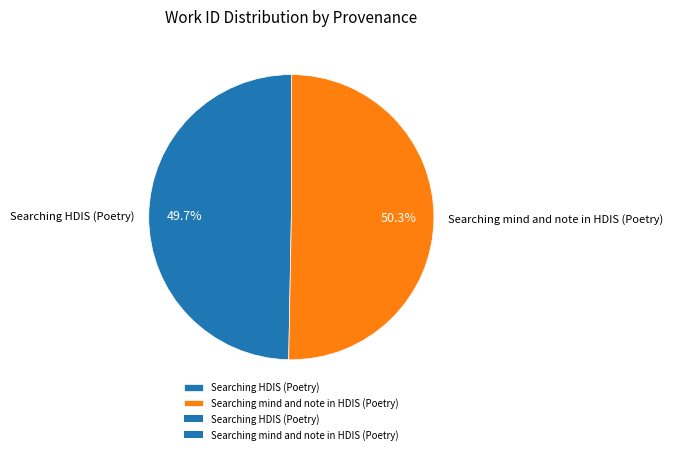

How many slices are in this pie chart?

2